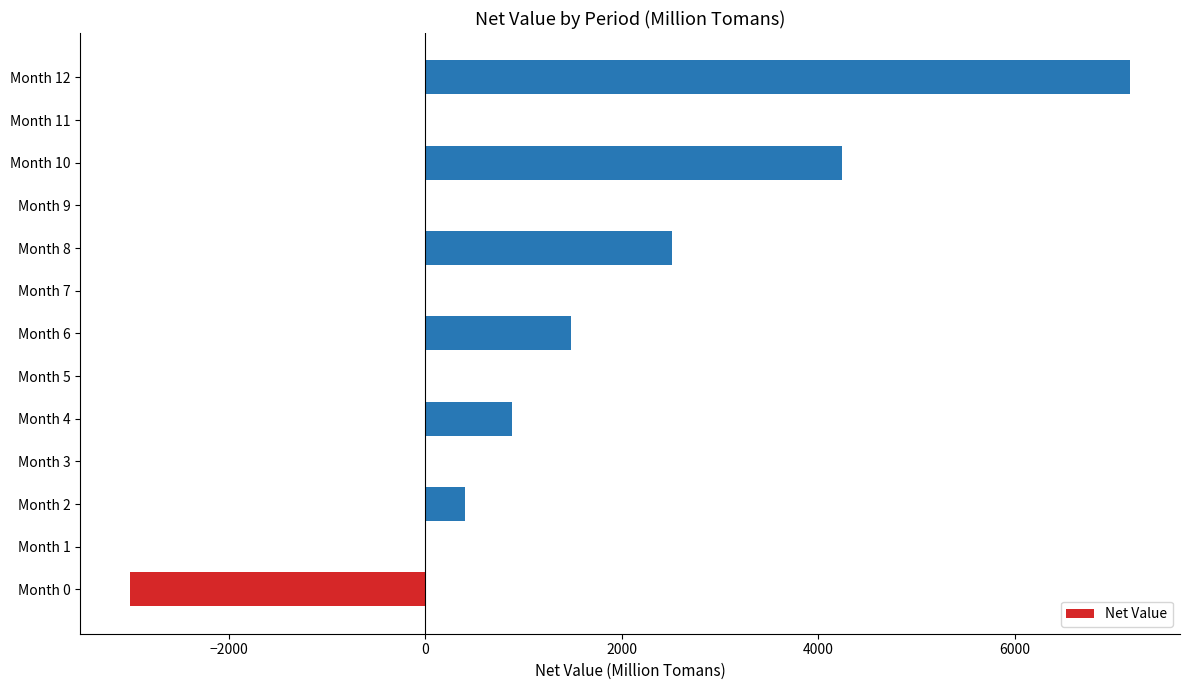

At which category does the chart reach its peak across all series?

Month 12